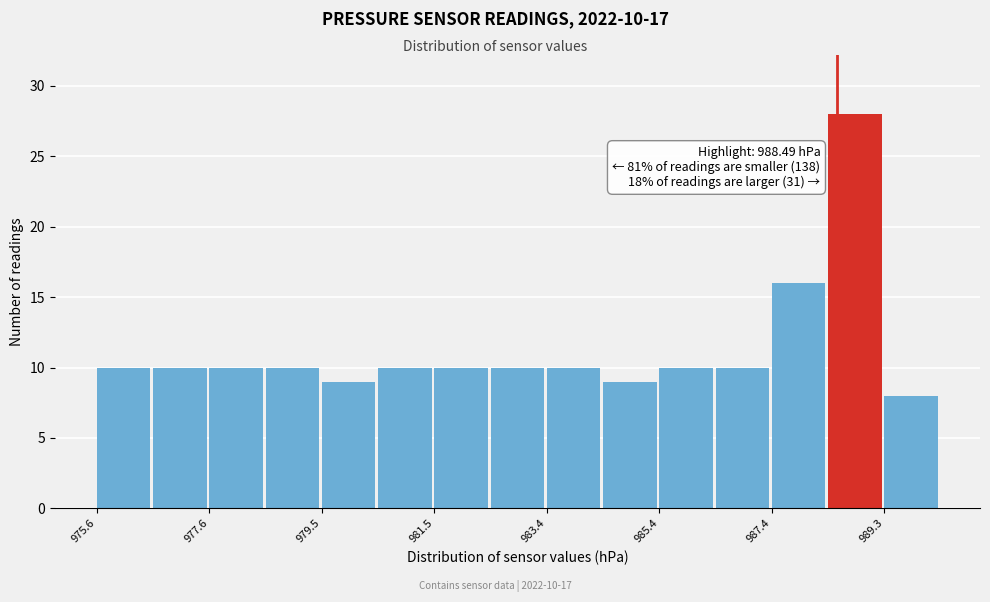

Which range on the x-axis has the tallest bar?

988.4 to 989.4